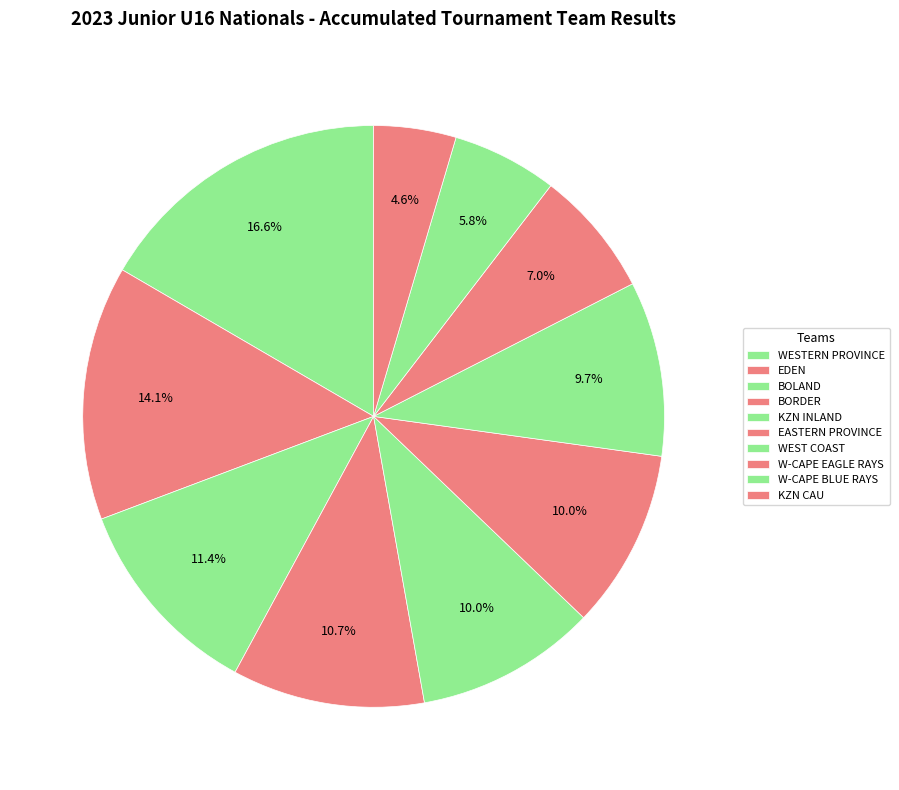

To the nearest percent, what portion does WESTERN PROVINCE represent?

17%